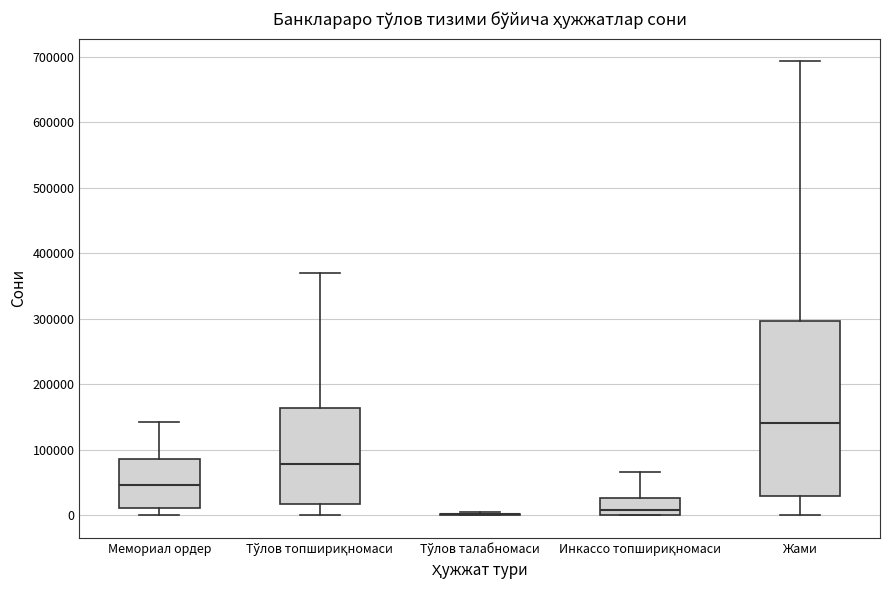

Comparing the boxes themselves (not the whiskers), which one is the tallest?

Жами